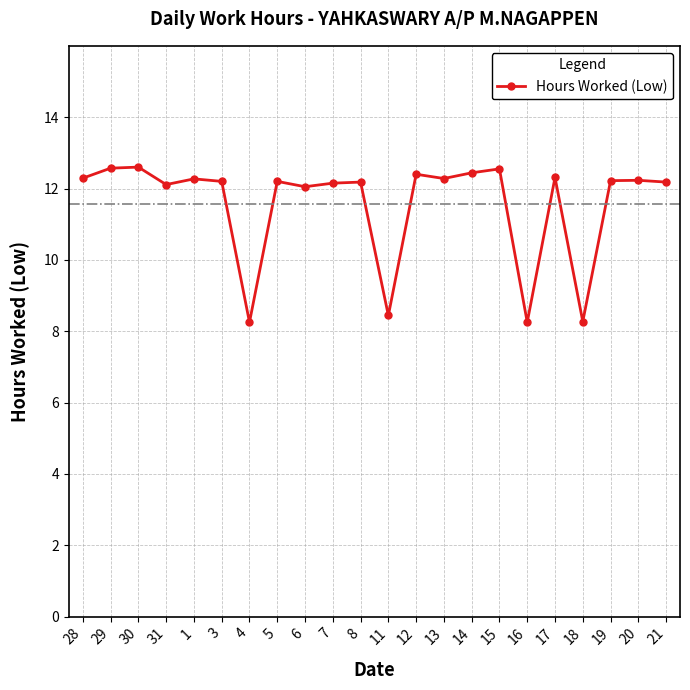

What is the label of the 21st point from the right?

29